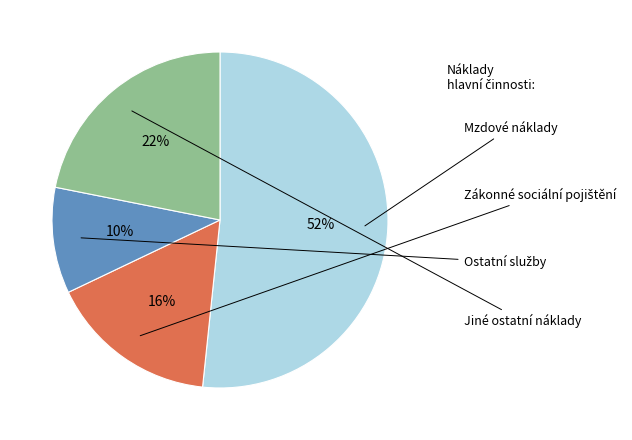

Is there any slice that represents more than half of the pie?

Yes